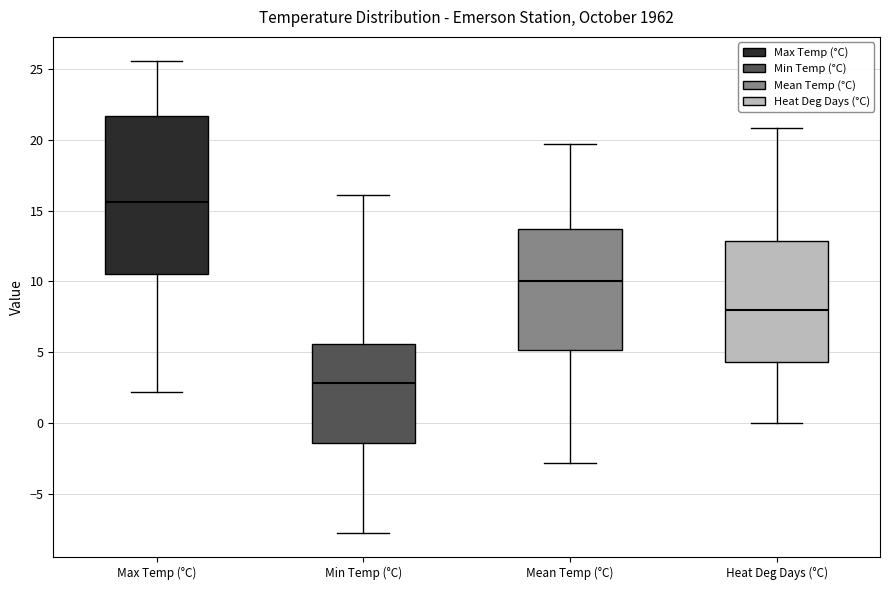

Which box has the highest median line?

Max Temp (°C)